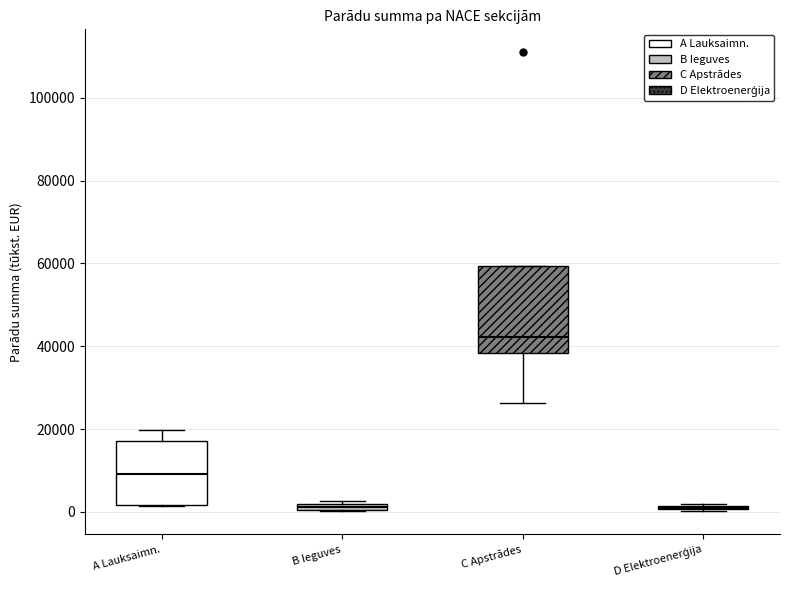

Comparing the boxes themselves (not the whiskers), which one is the tallest?

C Apstrādes